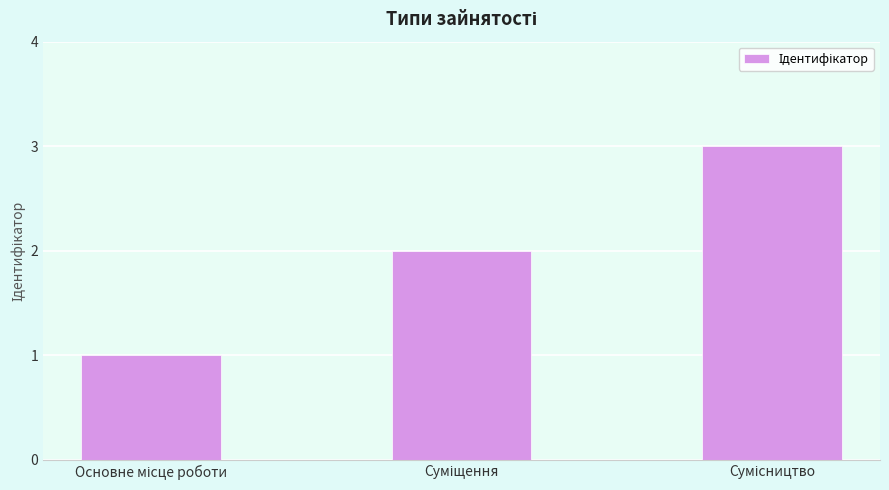

What is the sum of all values?

6